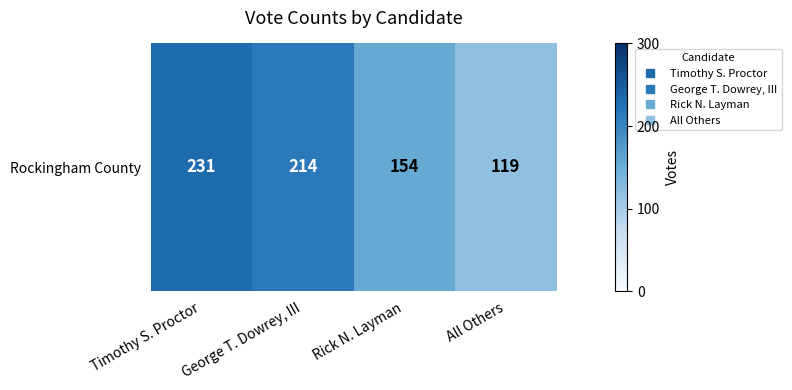

Count the number of categories in the chart.

4